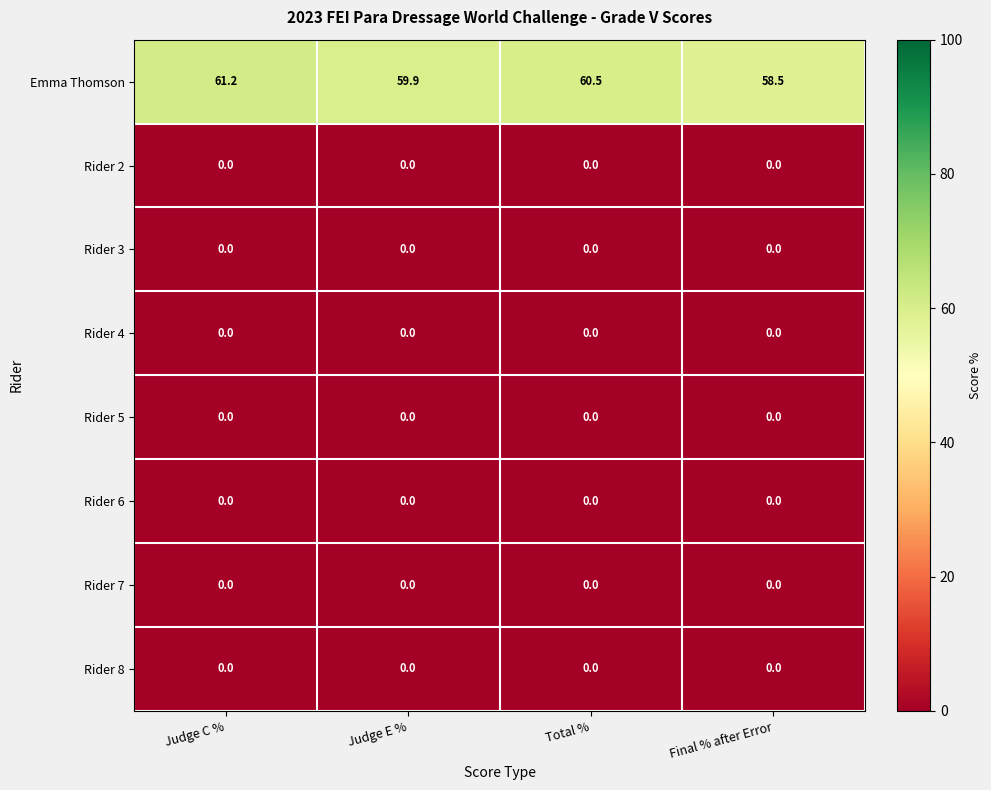

What is the total value across all series at Total %?

60.5